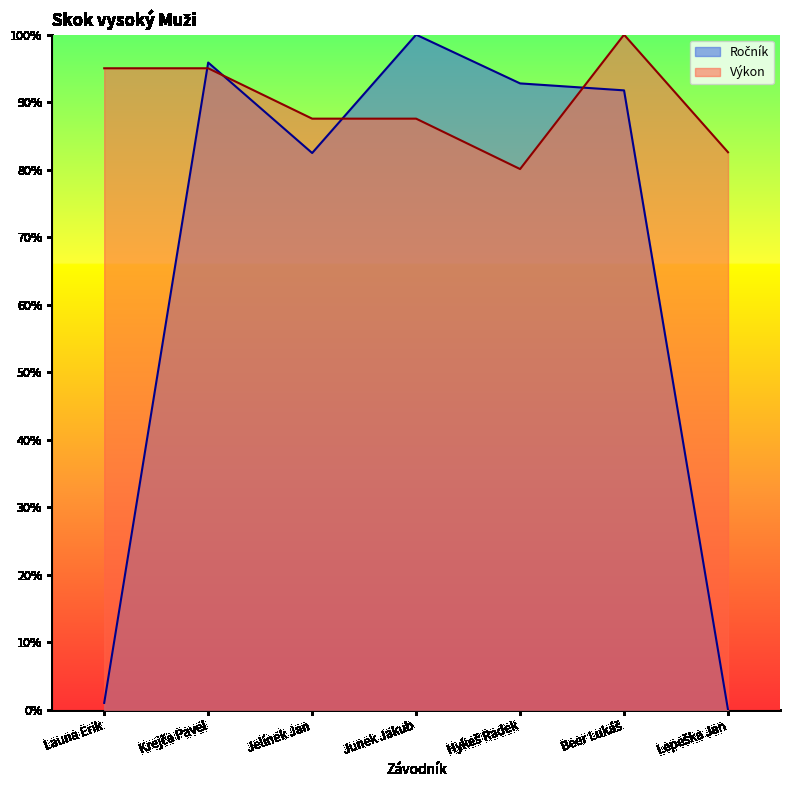

Where do Výkon and Ročník first cross each other?

Launa Erik and Krejča Pavel